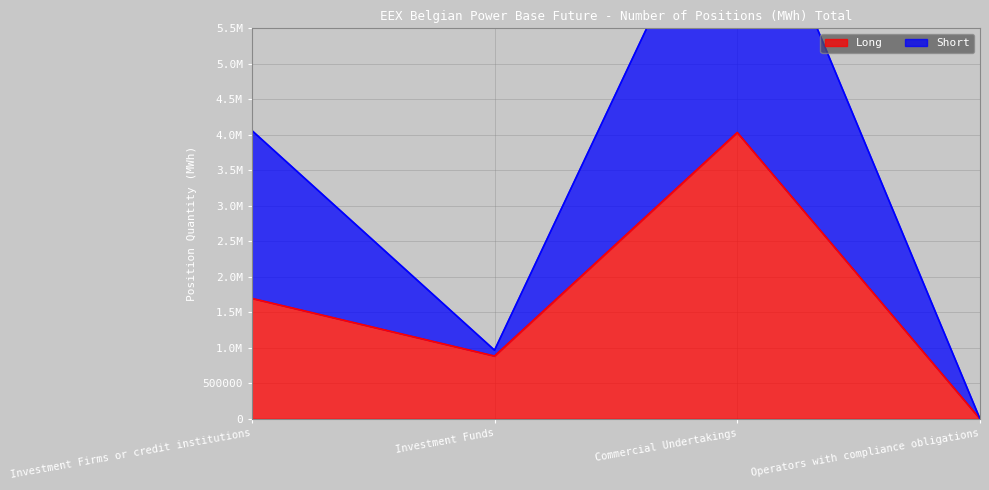

What are all the series names shown in the legend?

Long, Short